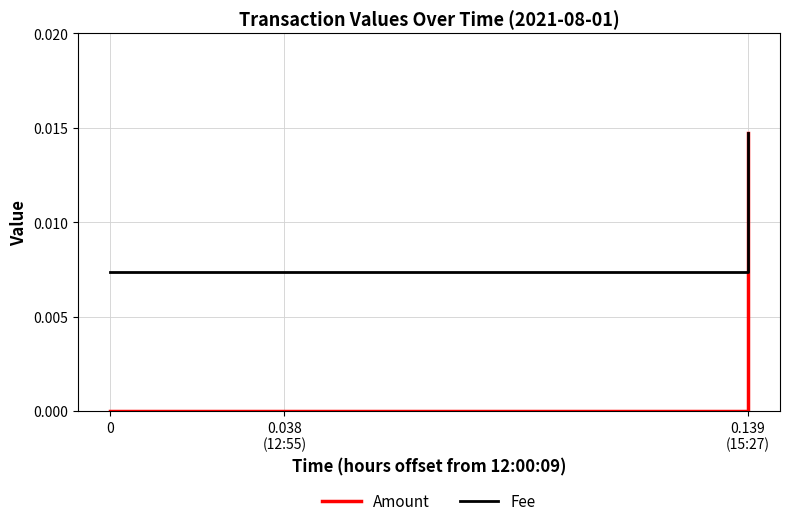

Which series has the widest spread of values?

Amount